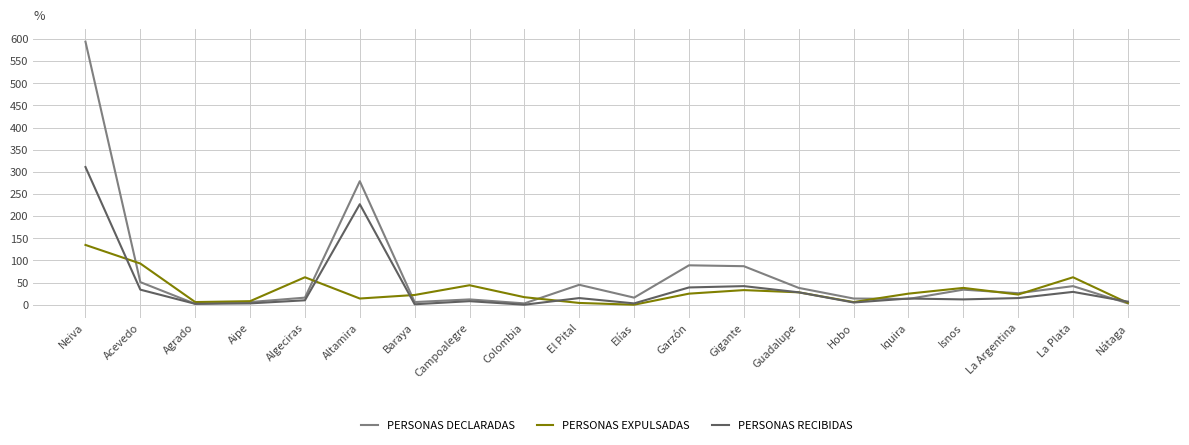

Where is the first local maximum for PERSONAS DECLARADAS?

Altamira